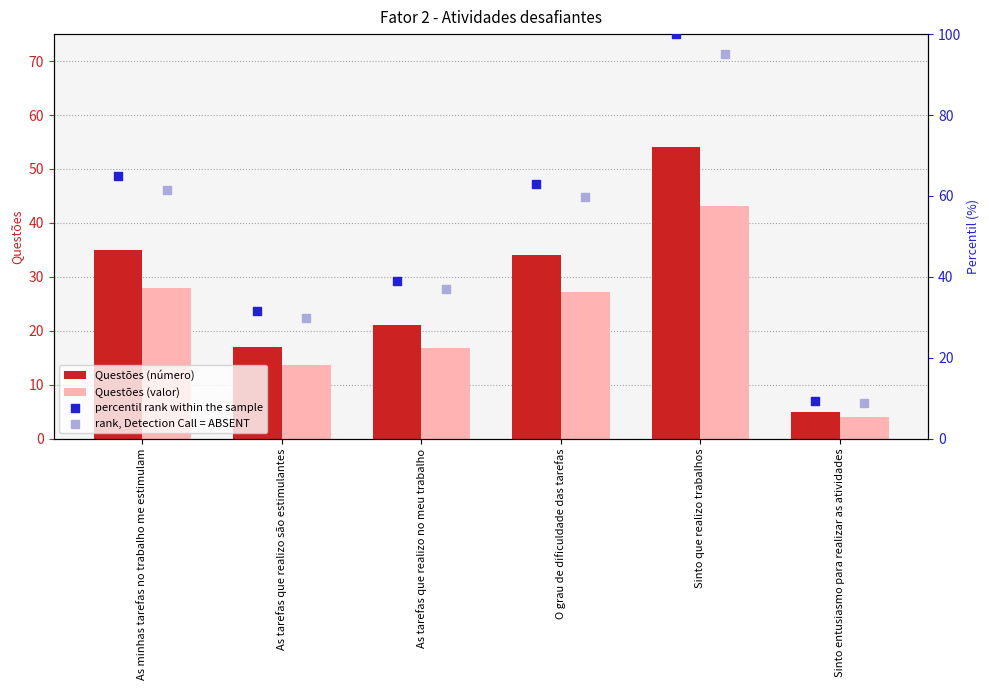

What is the approximate value of Questões (valor) at As tarefas que realizo são estimulantes?

13.6